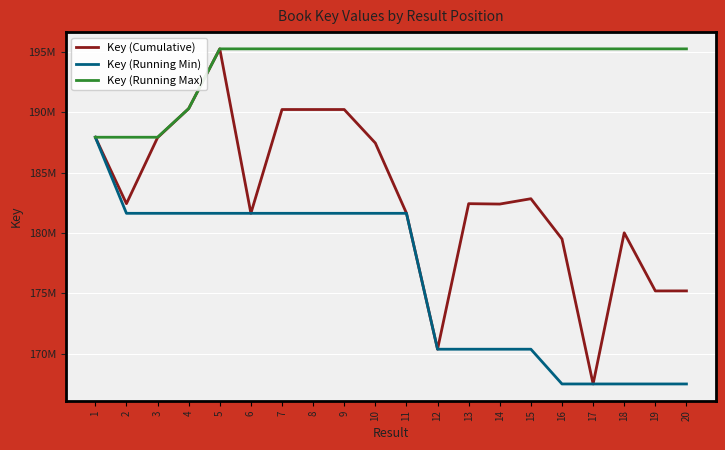

What are all the series names shown in the legend?

Key (Cumulative), Key (Running Min), Key (Running Max)